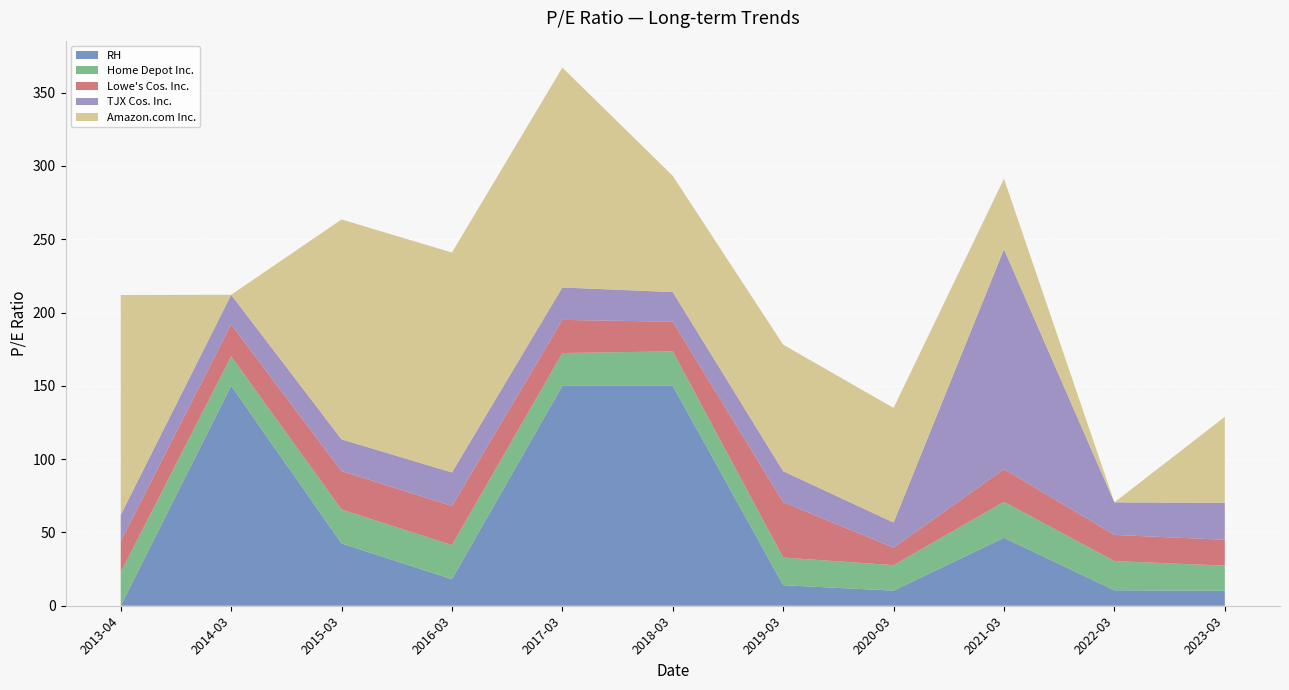

At which category is the sum across all series the highest?

2017-03